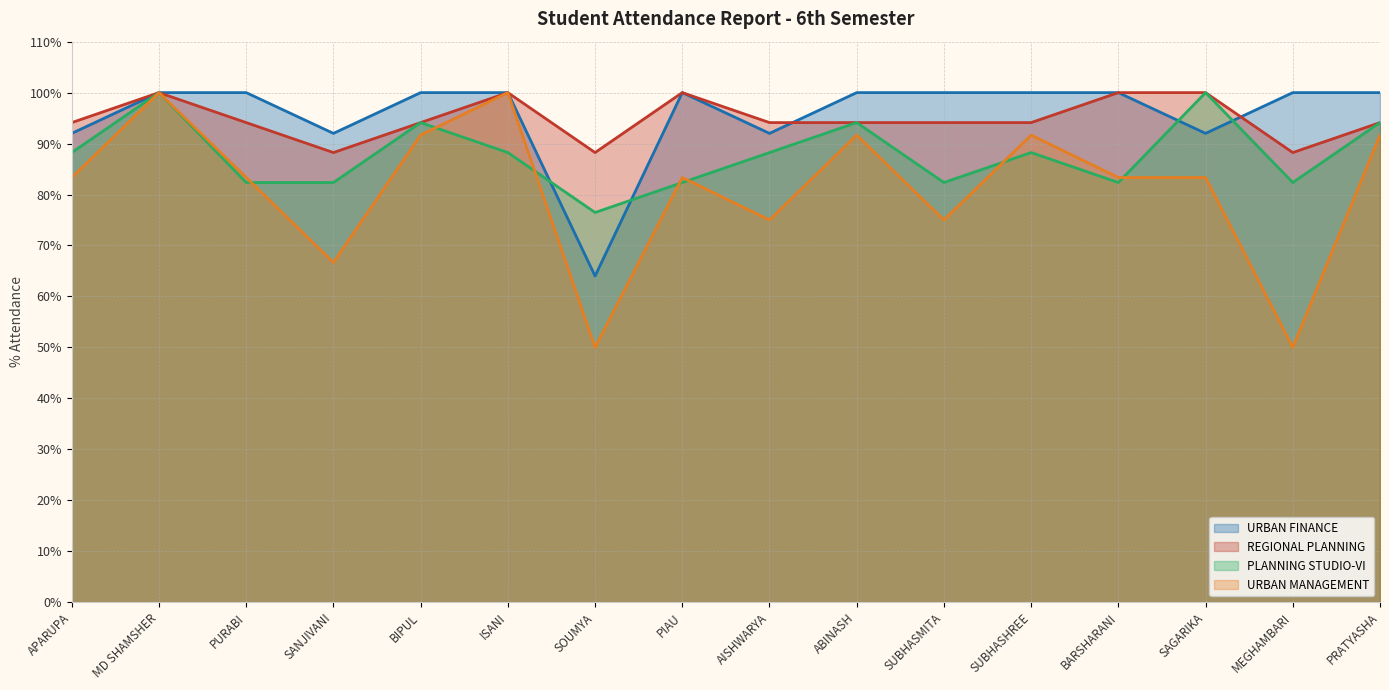

Which series has the widest spread of values?

URBAN MANAGEMENT